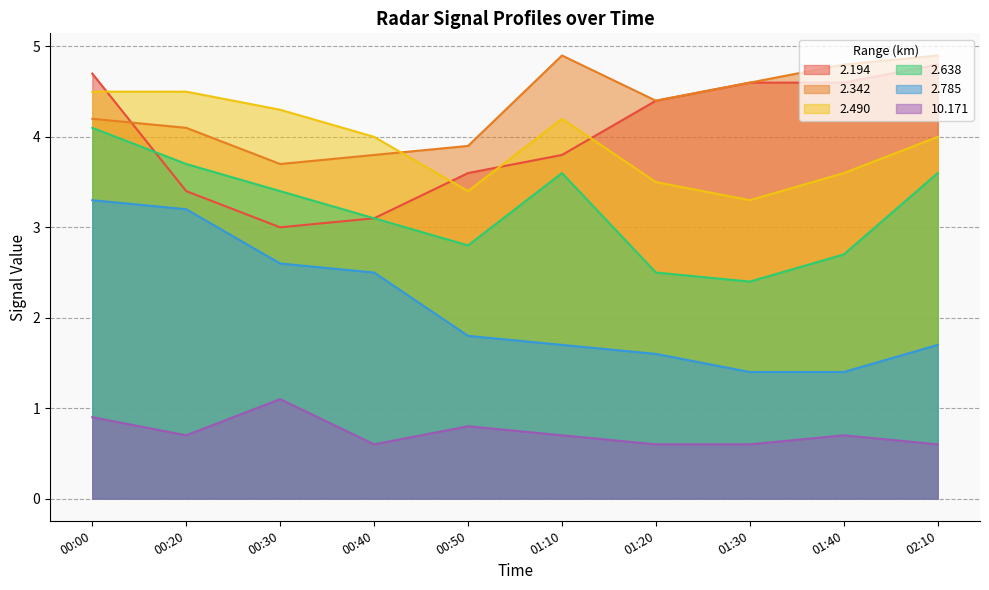

What are all the series names shown in the legend?

2.194, 2.342, 2.490, 2.638, 2.785, 10.171